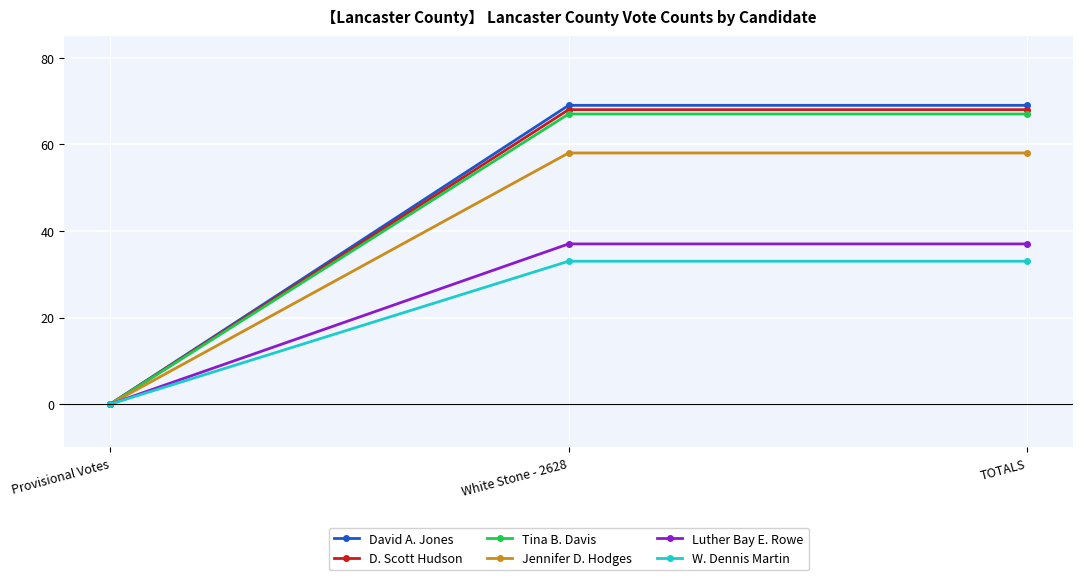

What is the label of the 1st point from the right?

TOTALS